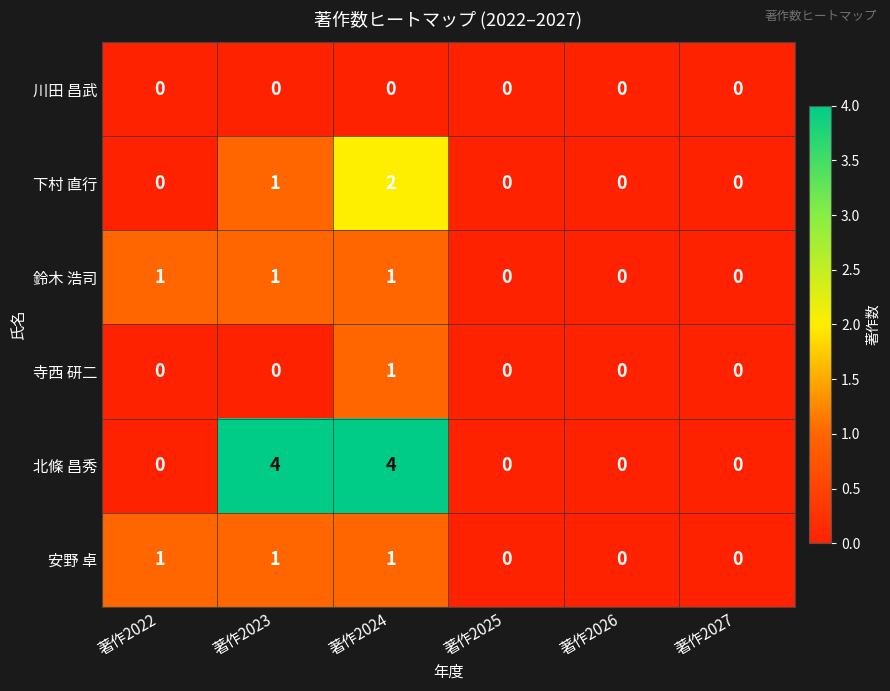

Is the value of 川田 昌武 at 著作2024 greater than the value of 下村 直行 at 著作2024?

No